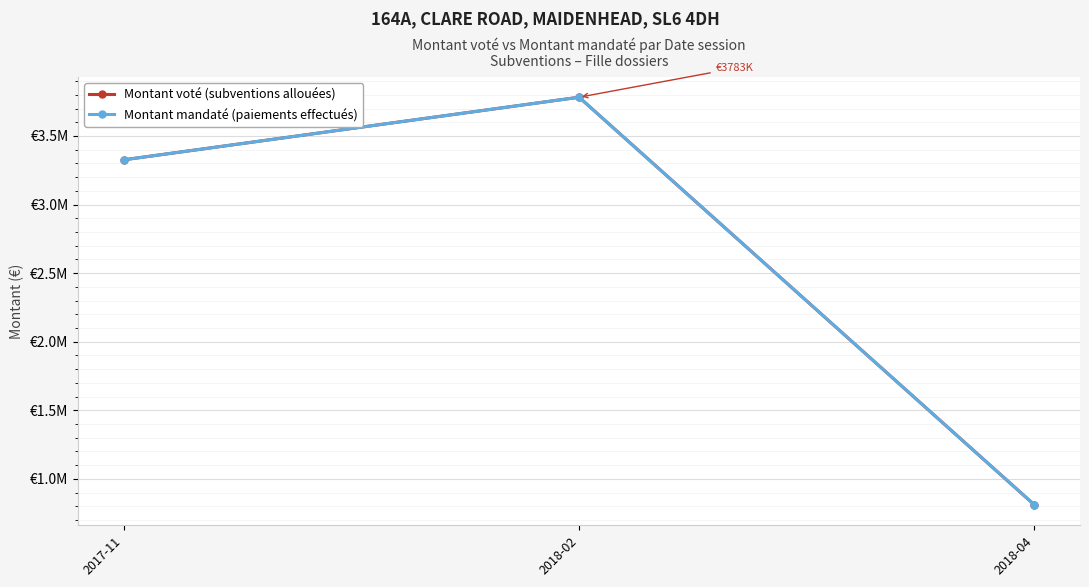

List the series in order of their peak value, lowest first.

Montant voté (subventions allouées), Montant mandaté (paiements effectués)